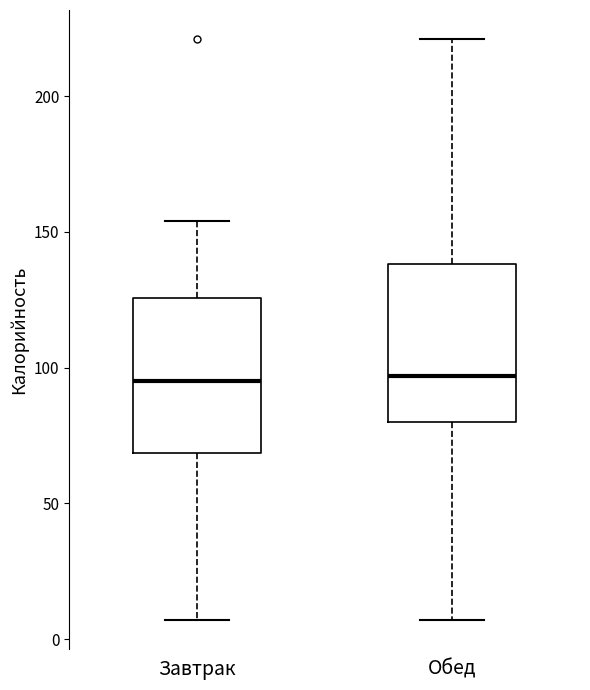

Where is the lower edge of the box for Завтрак on the y-axis? The values are not printed on the chart, so give them approximately, as read against the axis.

70